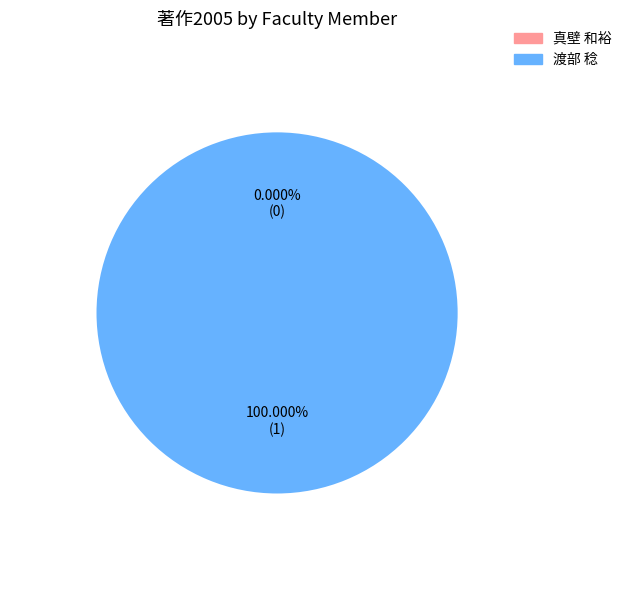

Which has a higher value, 真壁 和裕 or 渡部 稔?

渡部 稔